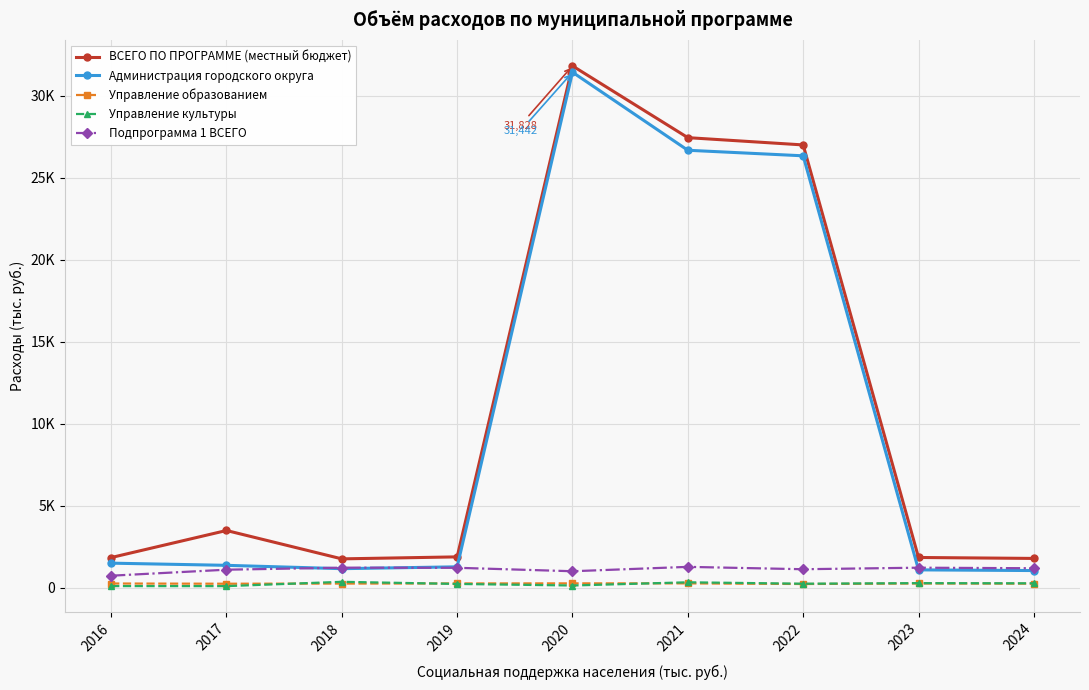

Does the chart have visible grid lines?

Yes